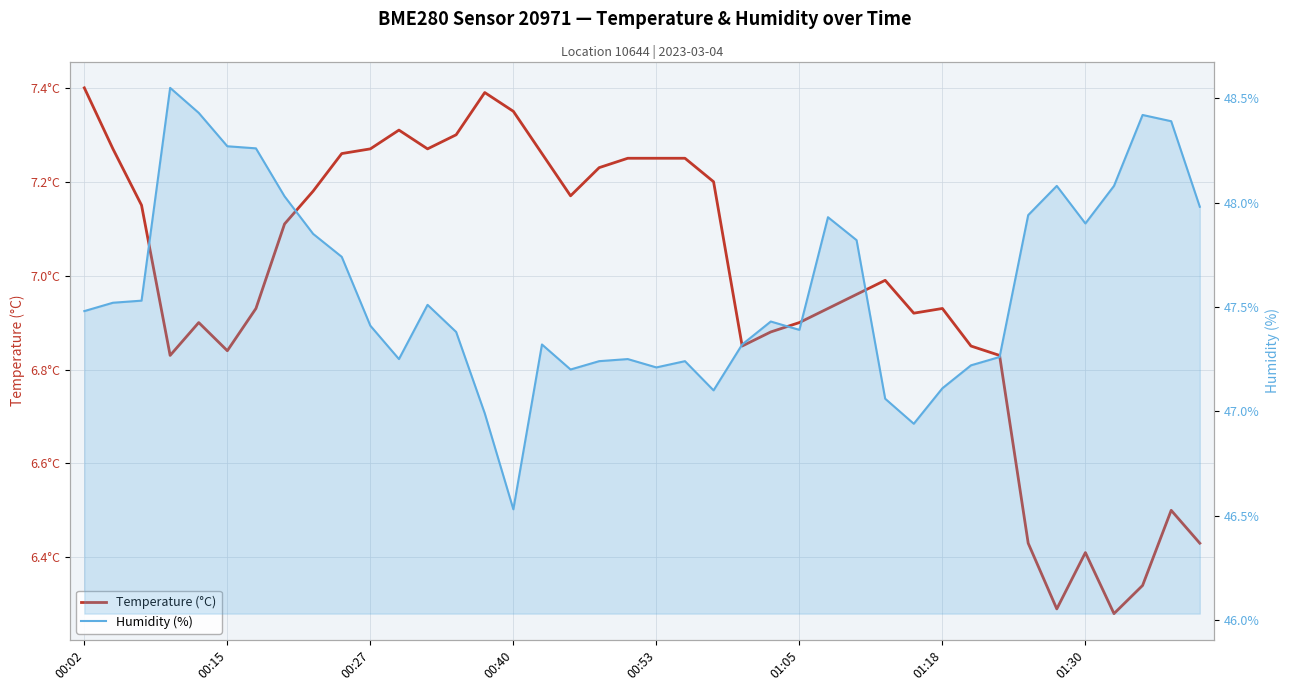

Rank the series by their maximum value, from lowest to highest.

temperature, humidity